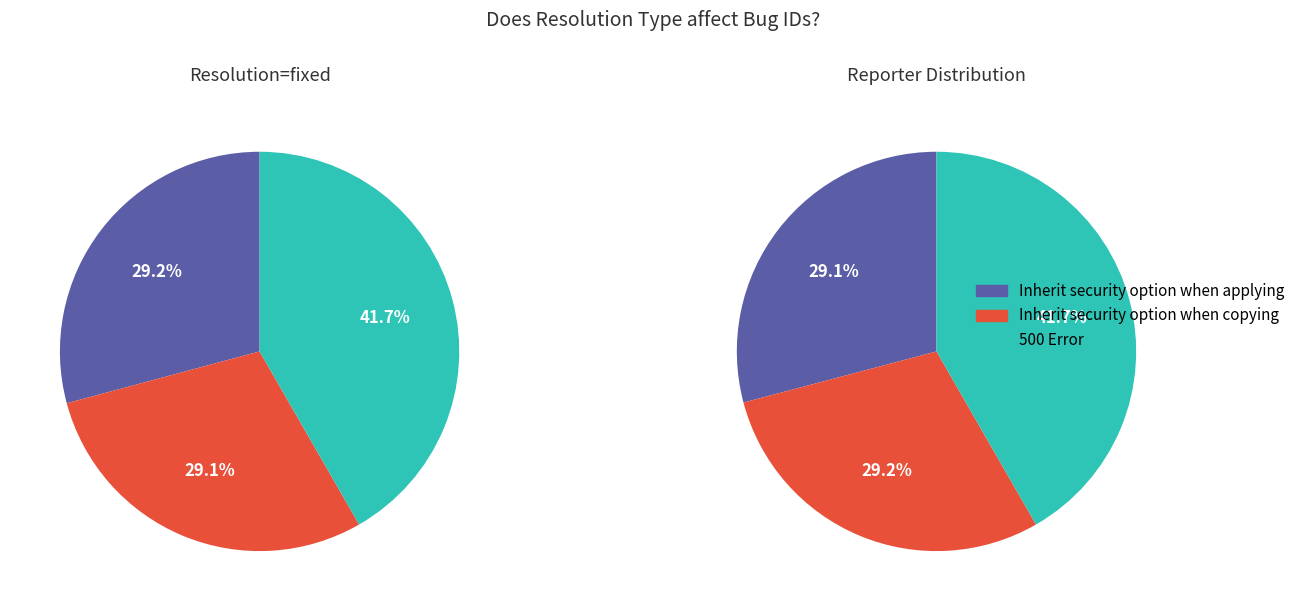

Between 500 Error and Inherit security option when applying, which is larger?

500 Error